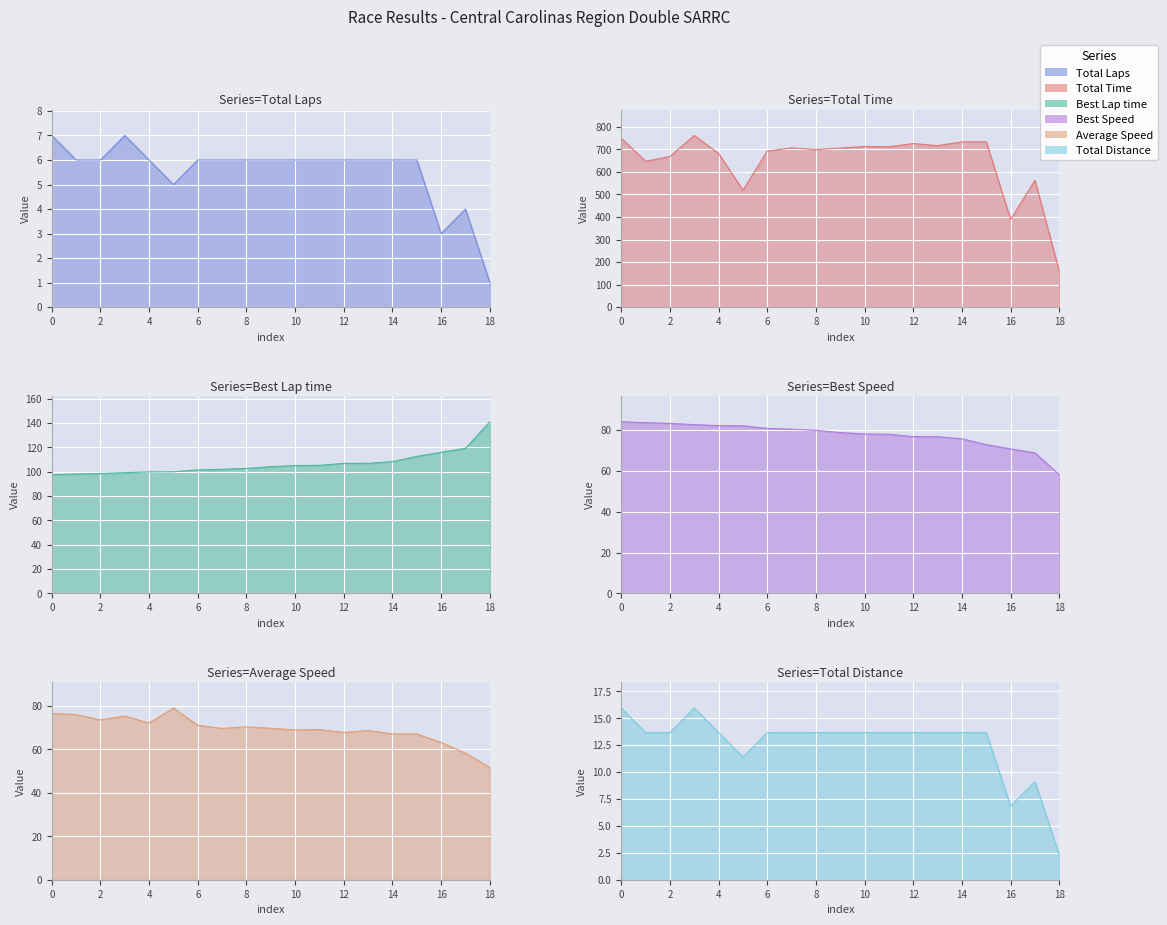

What is the label of the 4th point from the left?

Bryan Yates